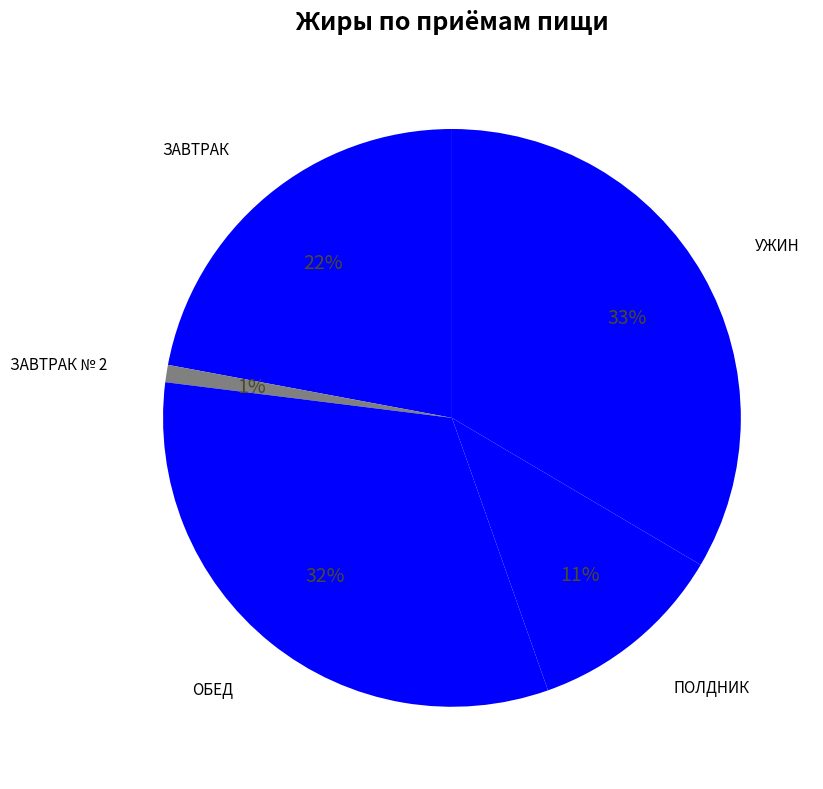

How many segments does this pie chart have?

5